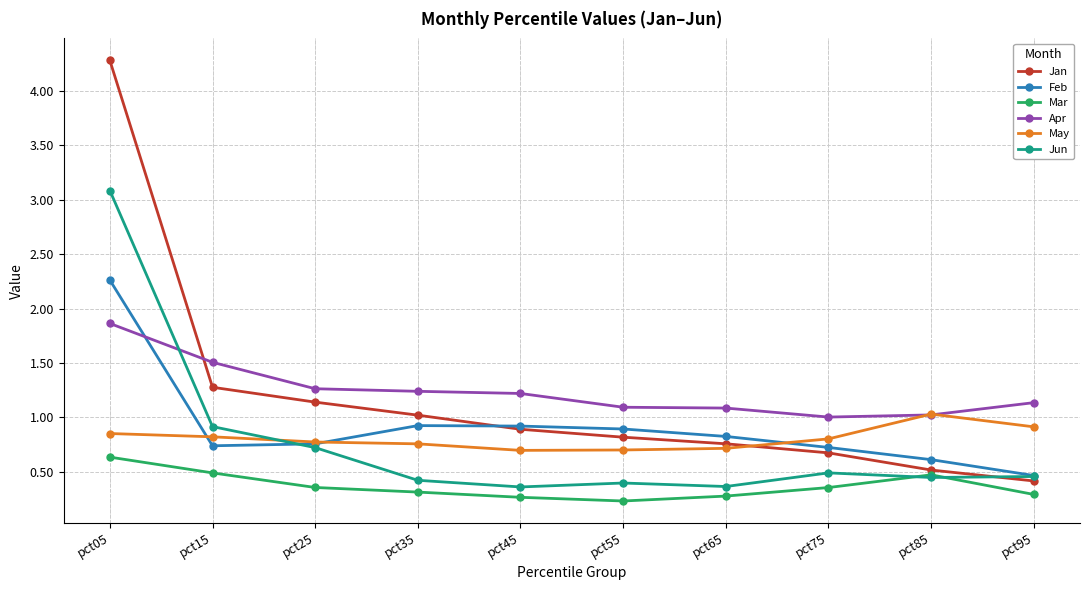

What is the difference between the maximum and minimum values in the Jan series?

3.9